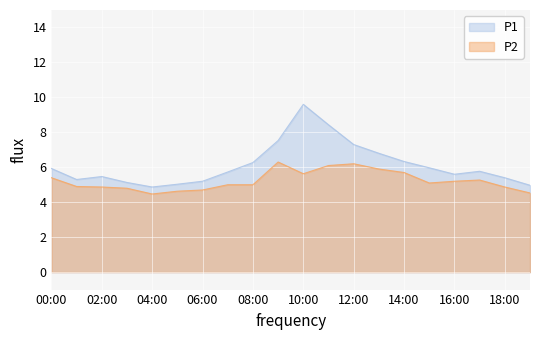

True or false: P2 and P1 cross at least once.

False